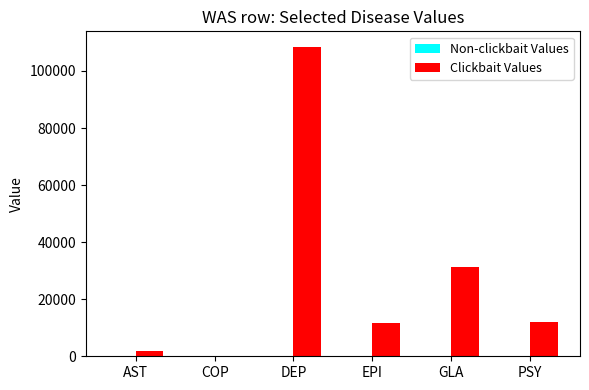

The Clickbait Values series shows 11897.6 at PSY. True or false?

True